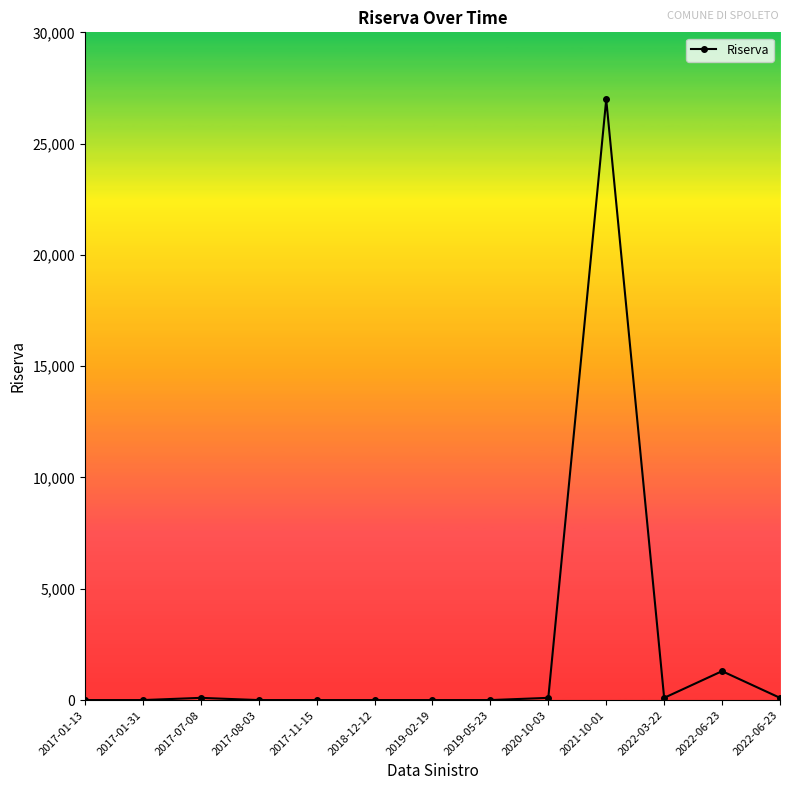

List the labels in order of value, largest first.

2021-10-01, 2022-06-23, 2017-07-08, 2020-10-03, 2022-03-22, 2022-06-23, 2017-01-13, 2017-01-31, 2017-08-03, 2017-11-15, 2018-12-12, 2019-02-19, 2019-05-23